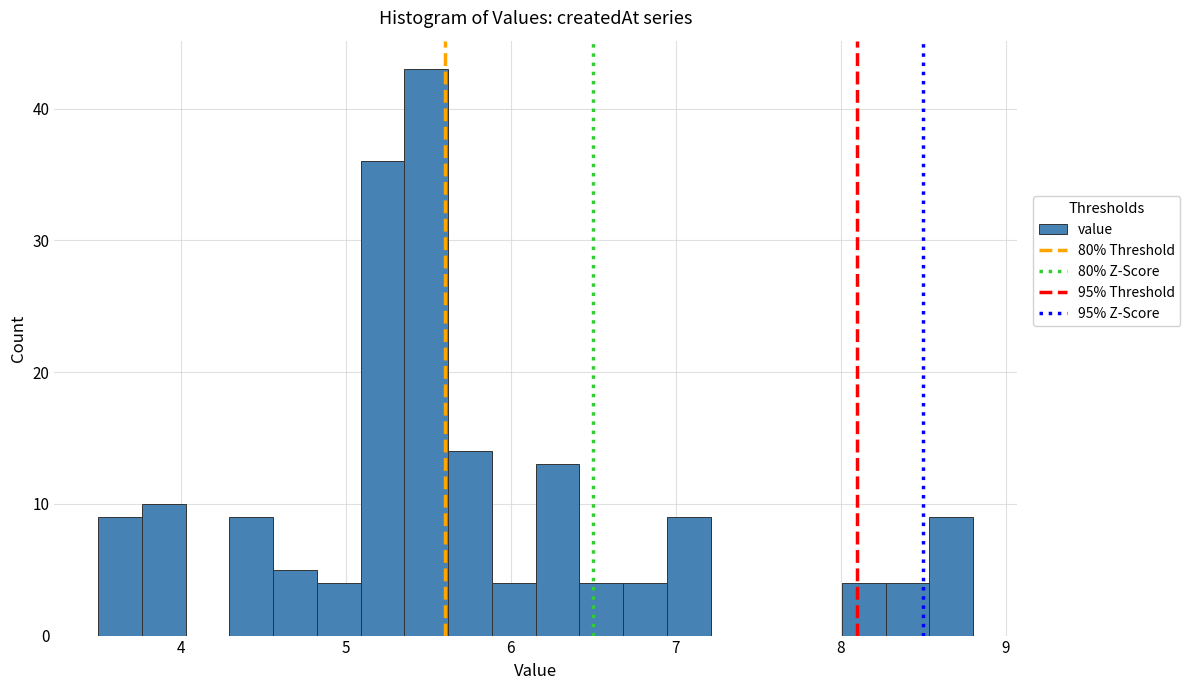

Read against the x-axis, roughly where is the centre of the tallest bar?

5.5